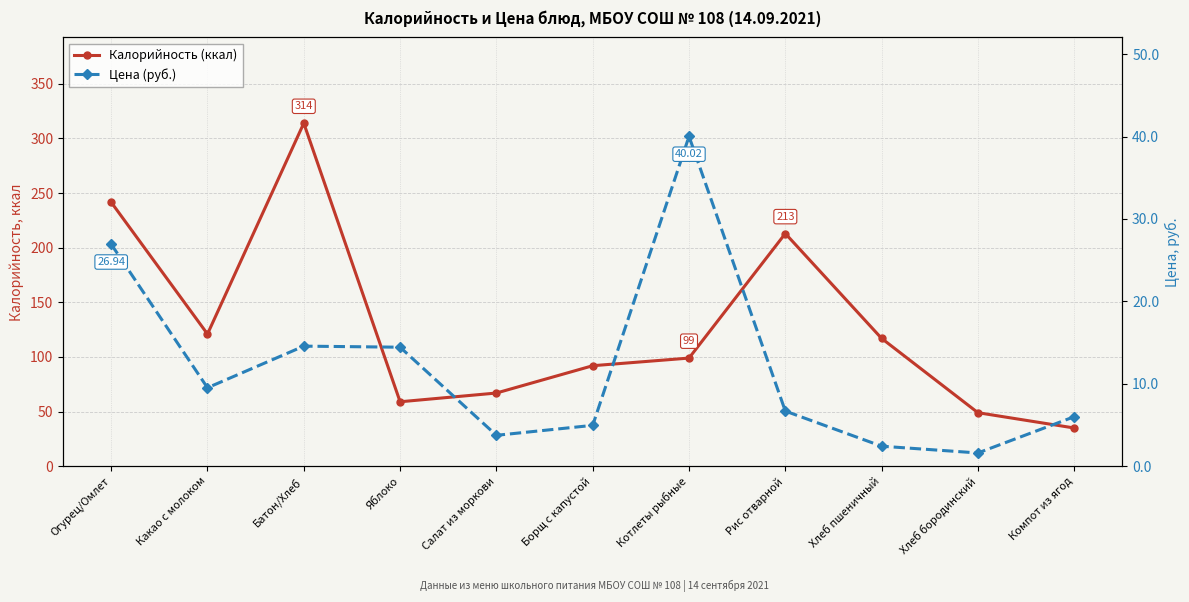

The value of Калорийность (ккал) at Салат из моркови is 116.6. True or false?

False